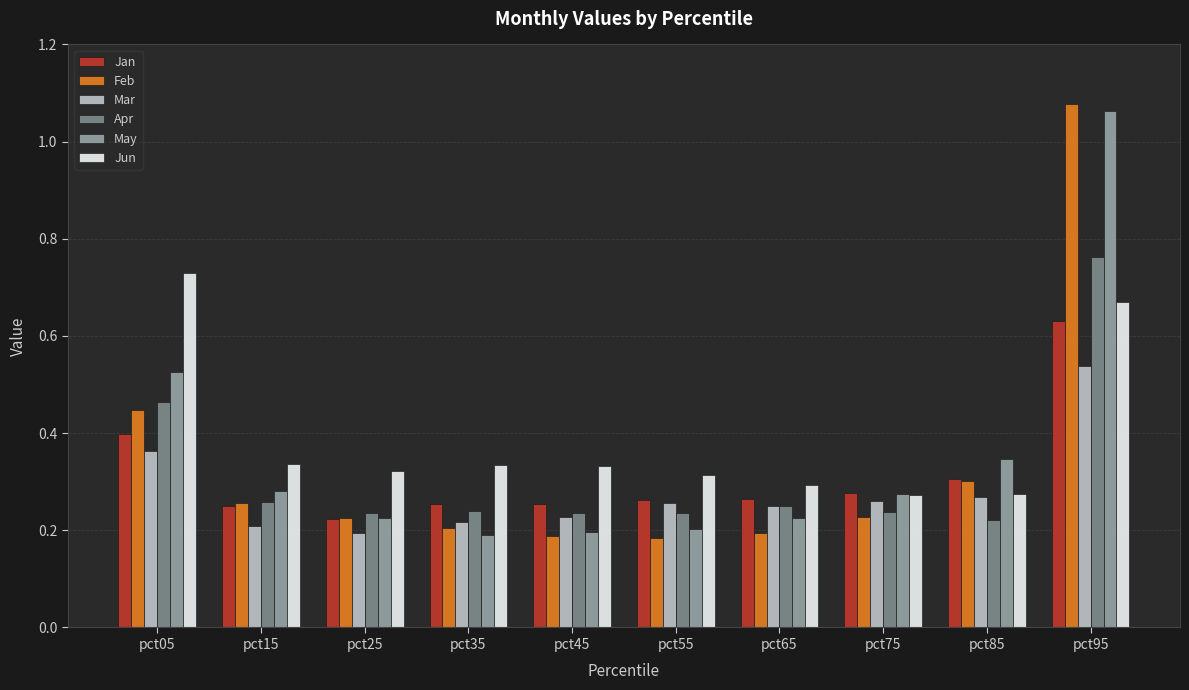

How many bars are there in total?

60